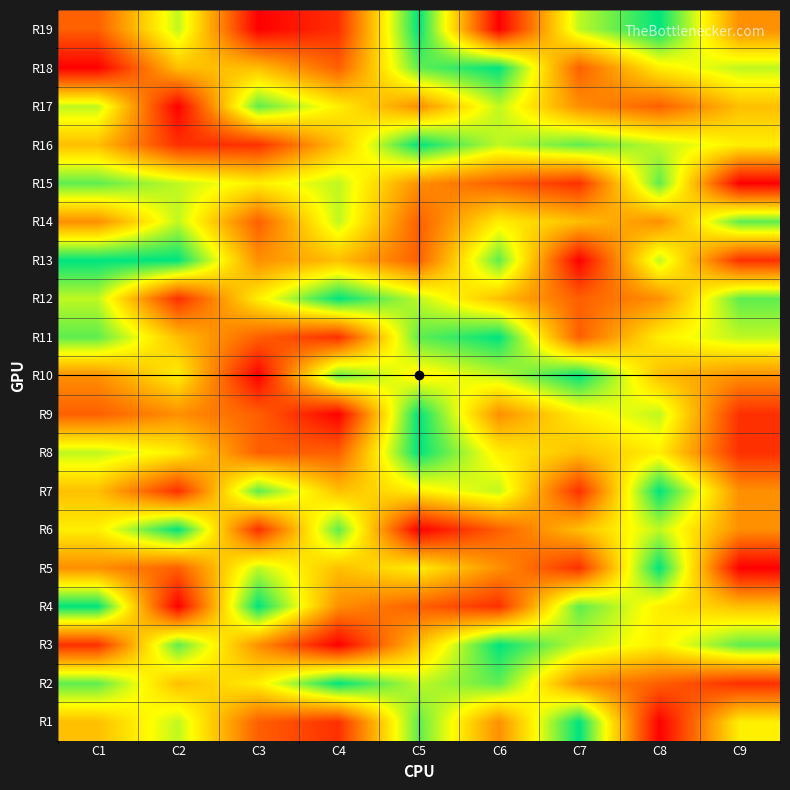

Between C7 and C3, which is larger?

C7